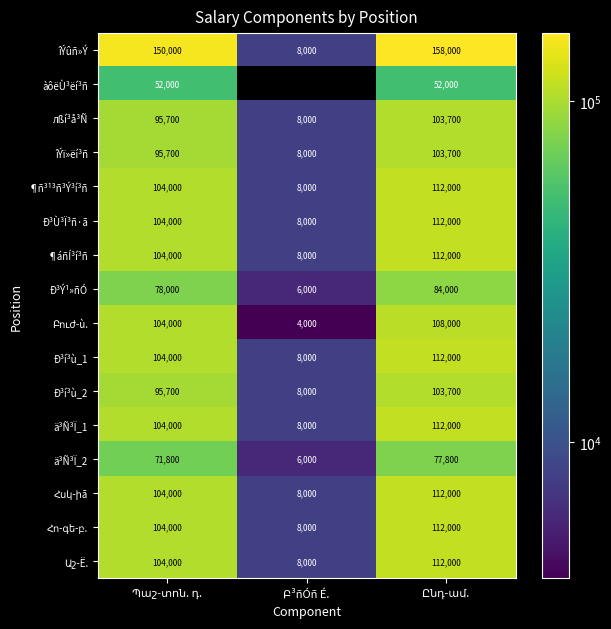

What is the maximum value shown in the chart?

158000